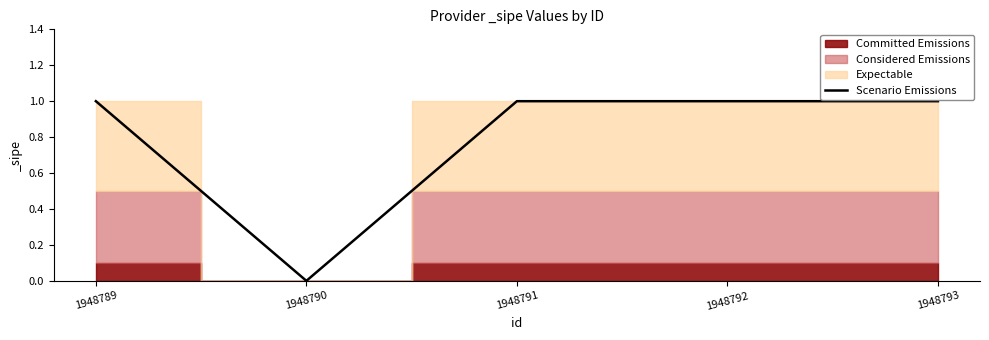

Does the chart have visible grid lines?

No